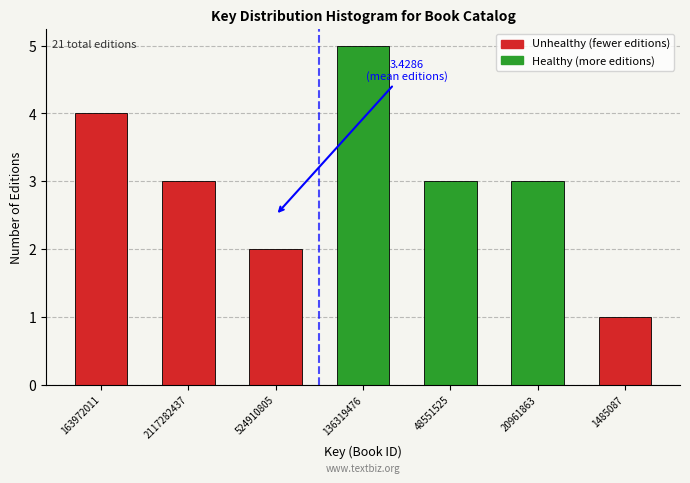

Reading left to right, transcribe all the data shown in this chart.

163972011=4	2117282437=3	524910805=2	136319476=5	48551525=3	20961863=3	1485087=1